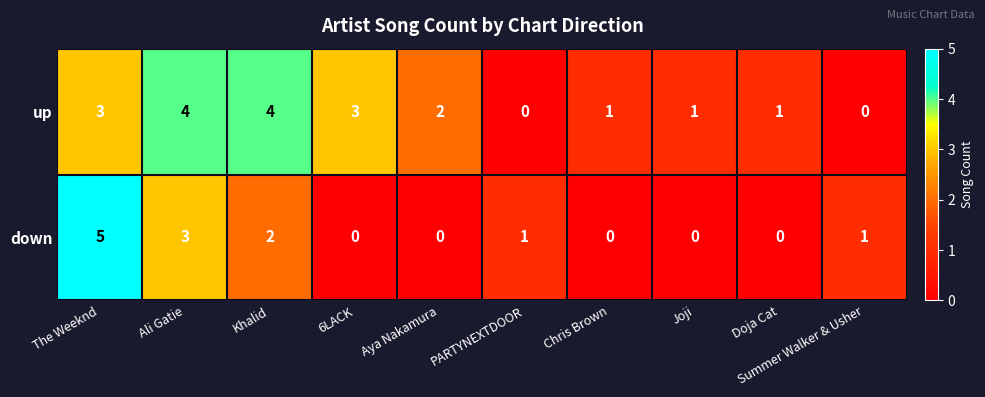

How many up values are between 1 and 3?

6